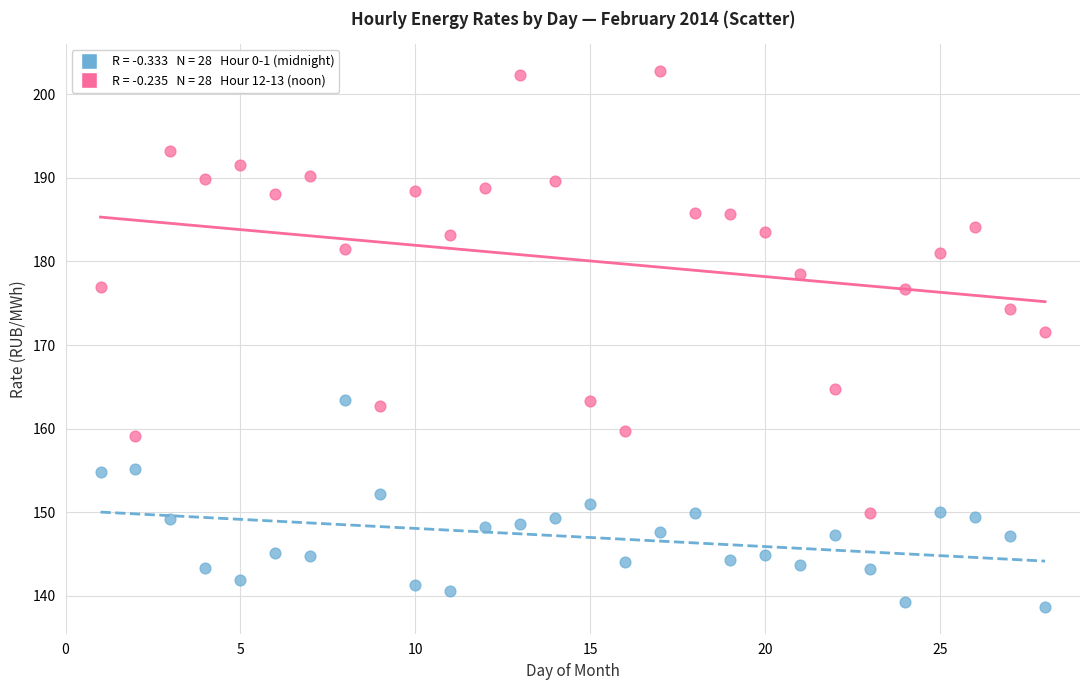

Across all series, what Y value is closest to 170?

171.6